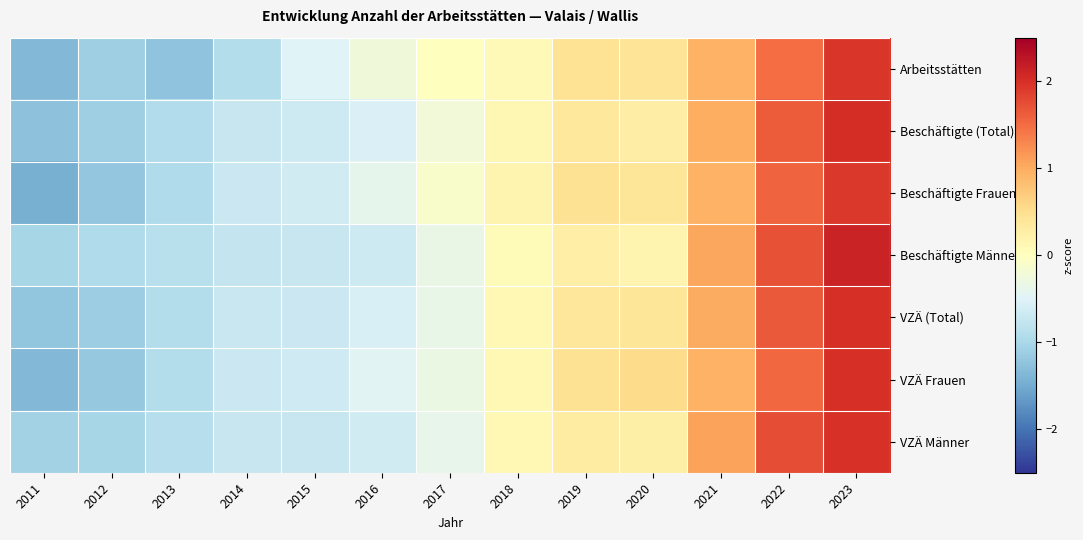

How many distinct data groups are displayed?

7